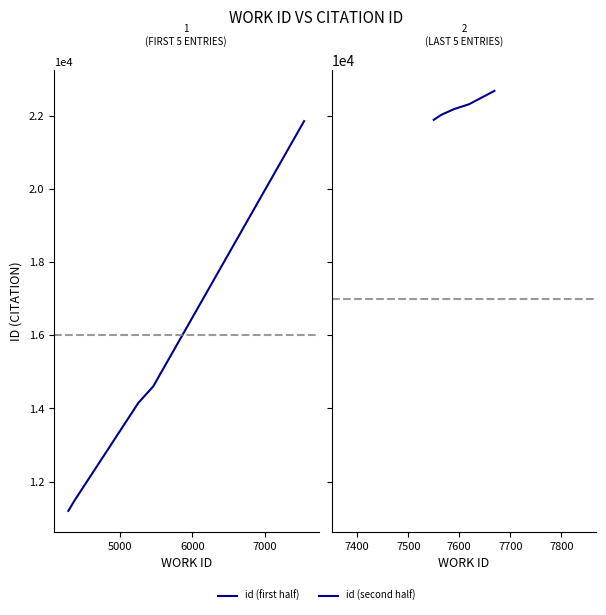

True or false: id (first half) and id (second half) intersect in this chart.

False